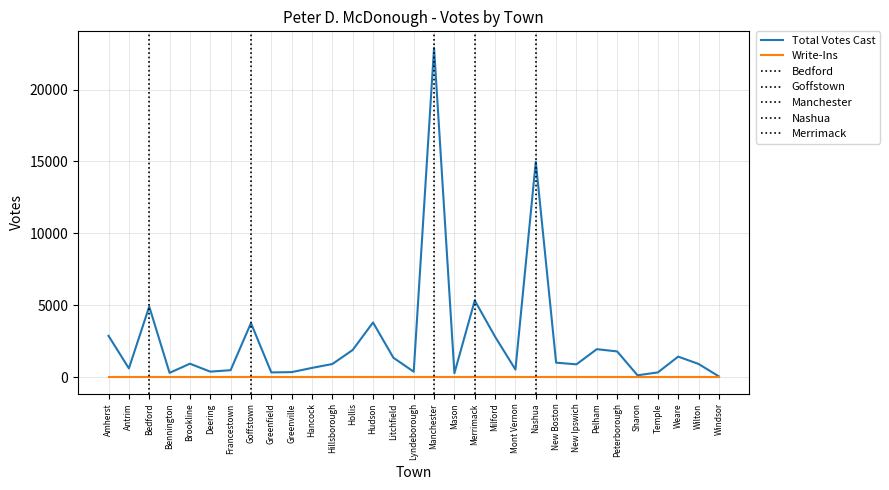

What is the difference between the second highest and minimum values?

14936